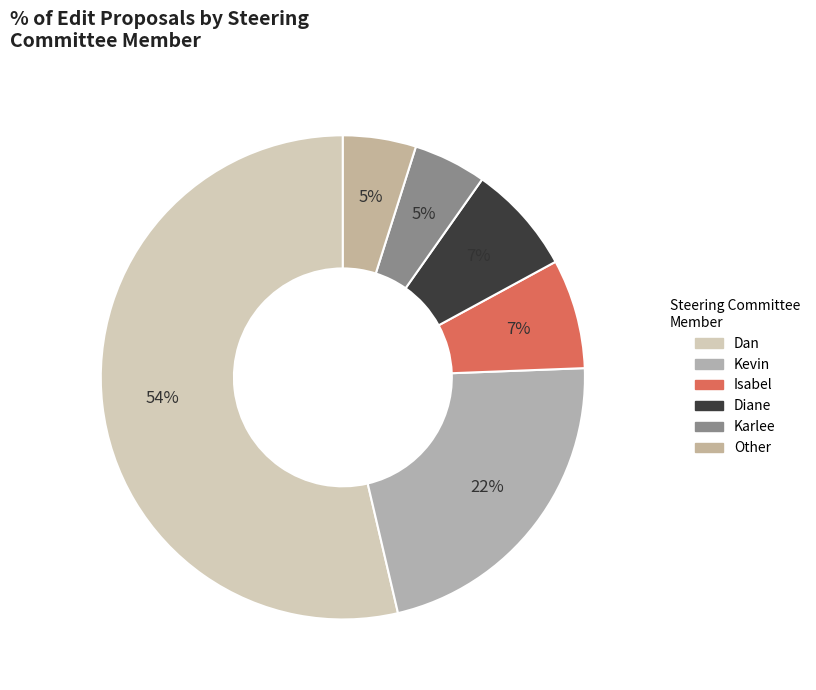

What is the largest slice in the pie chart?

Dan